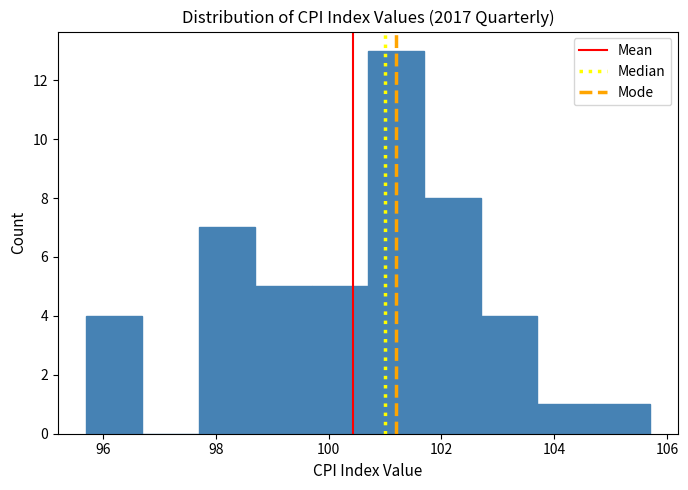

Reading left to right, list every bar in this chart as the range it spans on the x-axis followed by its height. Neither the bar edges nor the heights are printed on the chart, so give them approximately, as read against the axes.

95.7 to 96.7: 4
96.7 to 97.7: 0
97.7 to 98.7: 7
98.7 to 99.7: 5
99.7 to 100.7: 5
100.7 to 101.7: 13
101.7 to 102.7: 8
102.7 to 103.7: 4
103.7 to 104.7: 1
104.7 to 105.7: 1